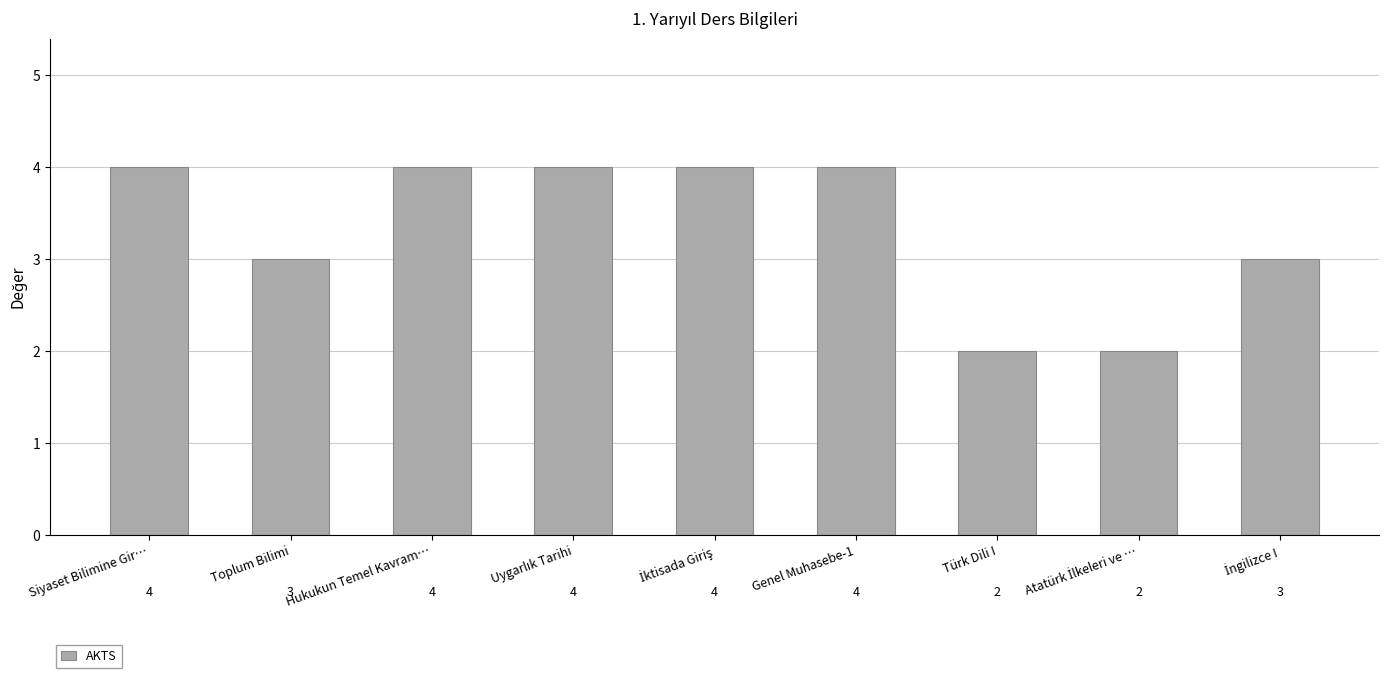

What is the average value?

3